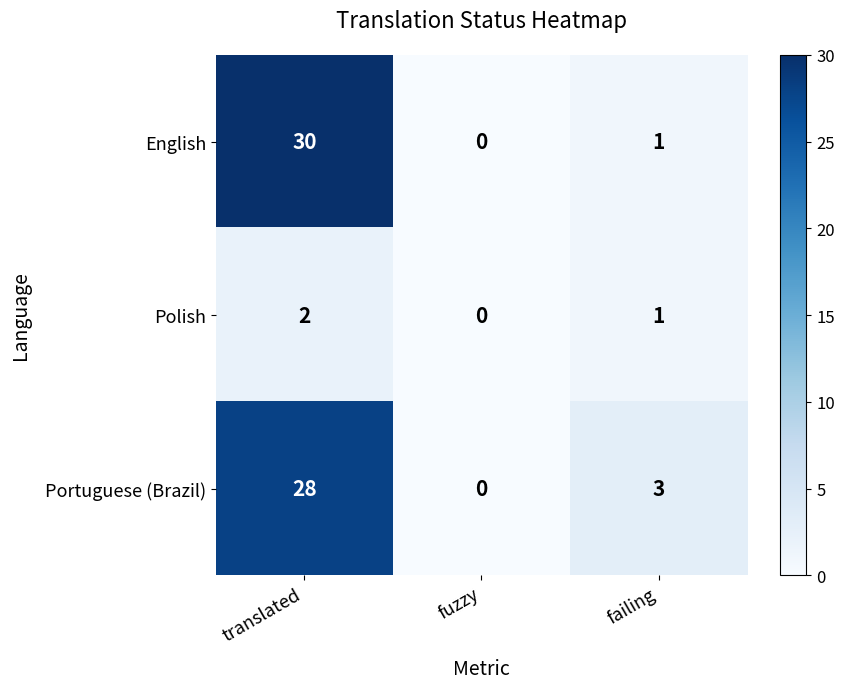

What is the total value across all series at failing?

5